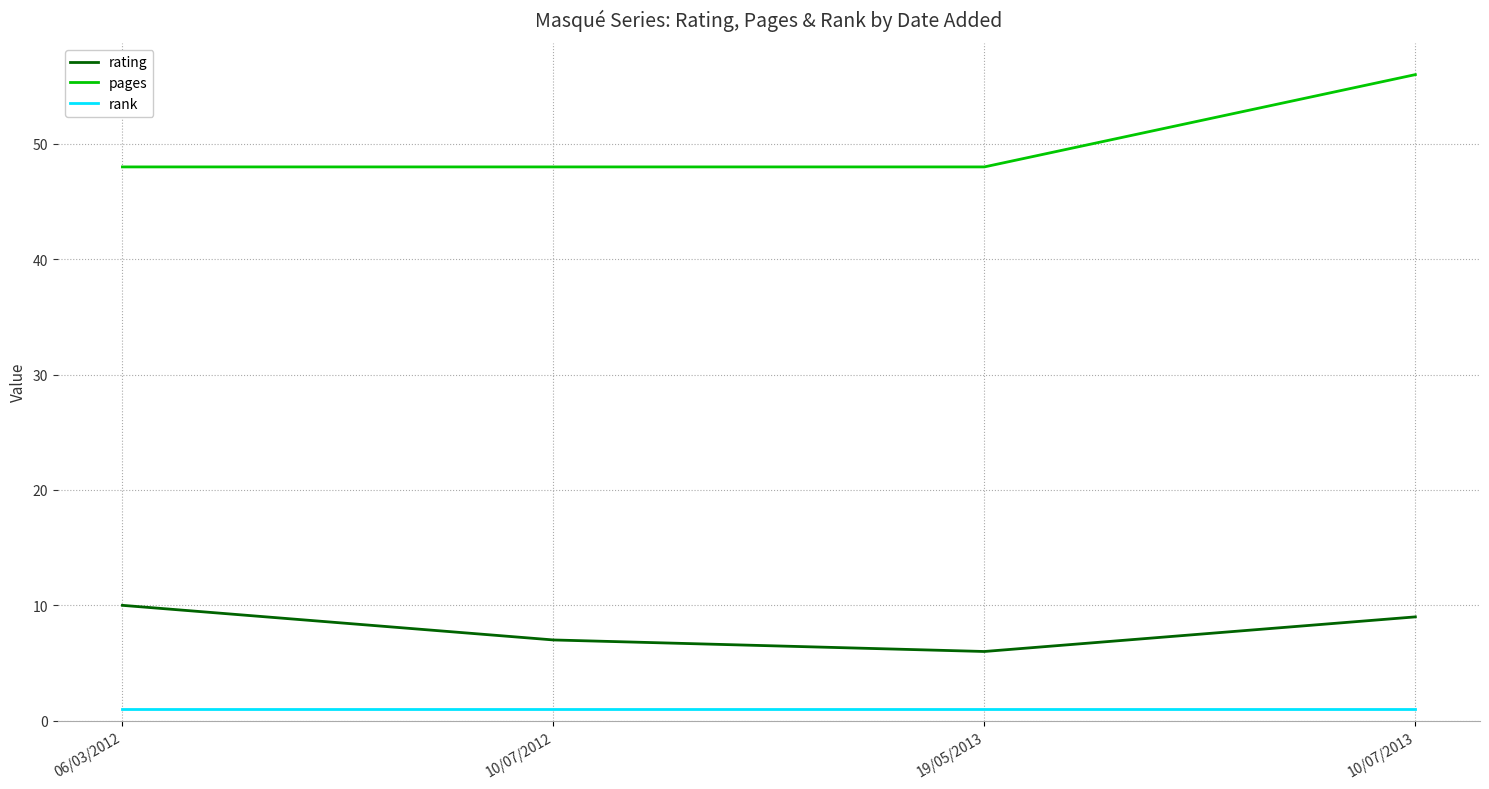

Reading right to left, extract all data points from this chart.

rating: 9	6	7	10
pages: 56	48	48	48
rank: 1	1	1	1